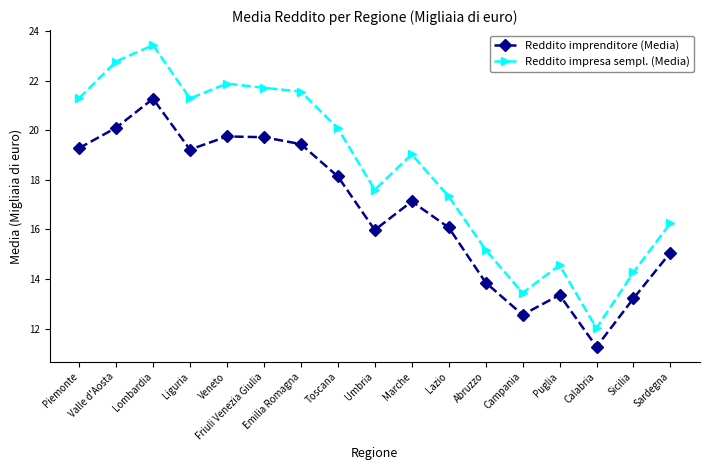

Which series has the largest total across all categories?

Reddito impresa sempl. (Media)